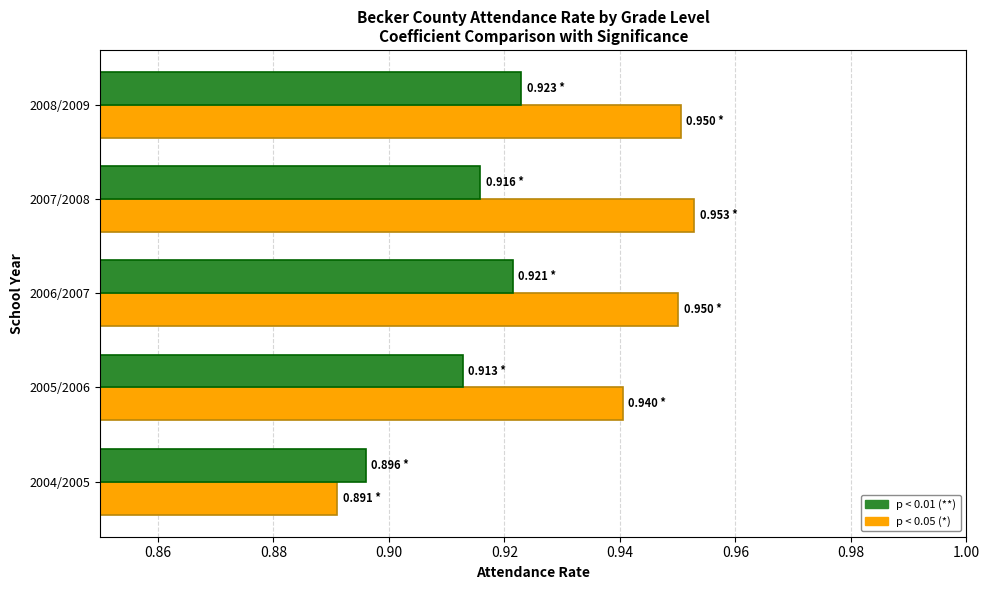

How many series are shown in this chart?

2